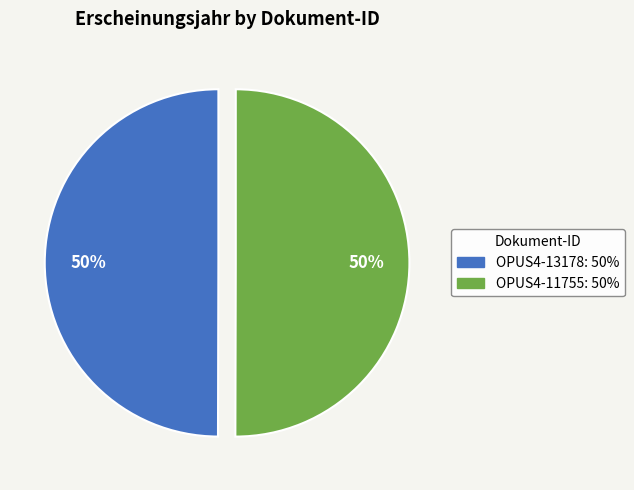

Approximately how many times larger is the value at OPUS4-11755 compared to OPUS4-13178?

1.0